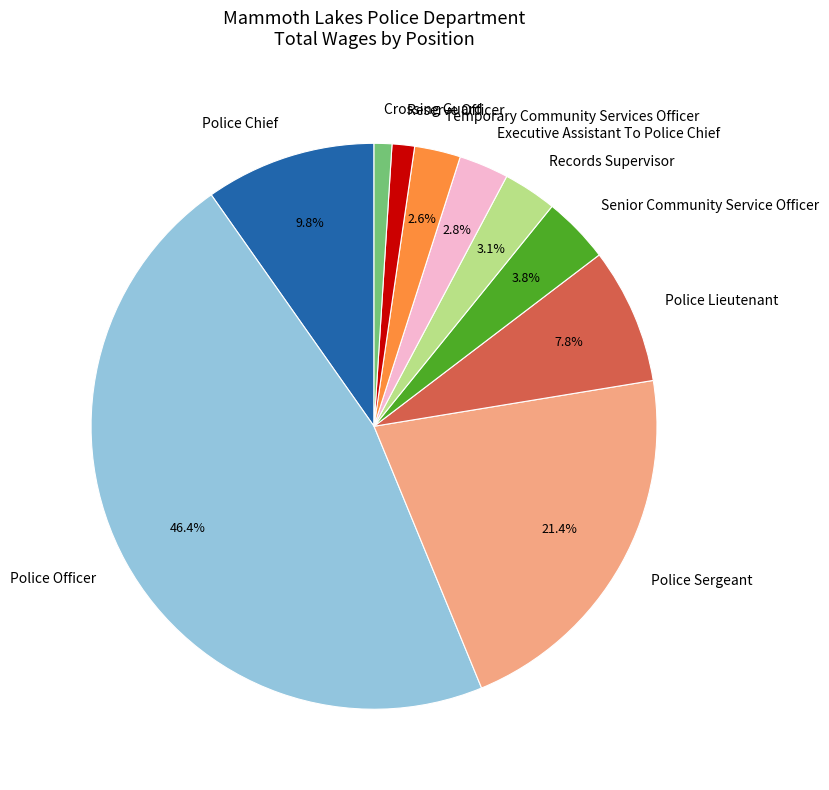

Which has a higher value, Temporary Community Services Officer or Reserve Officer?

Temporary Community Services Officer